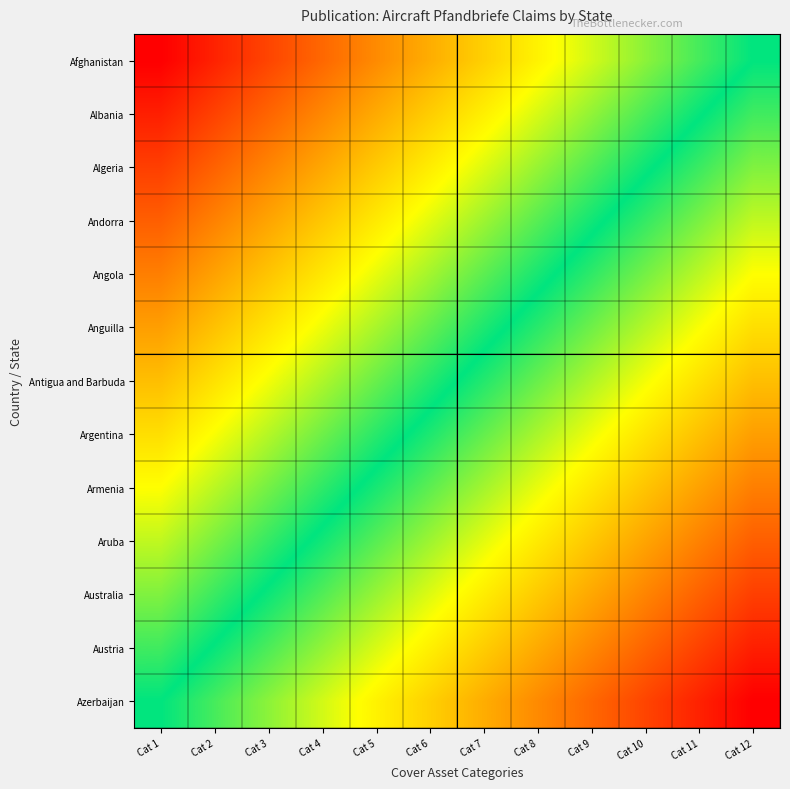

Which series has the largest range (max minus min)?

Anguilla